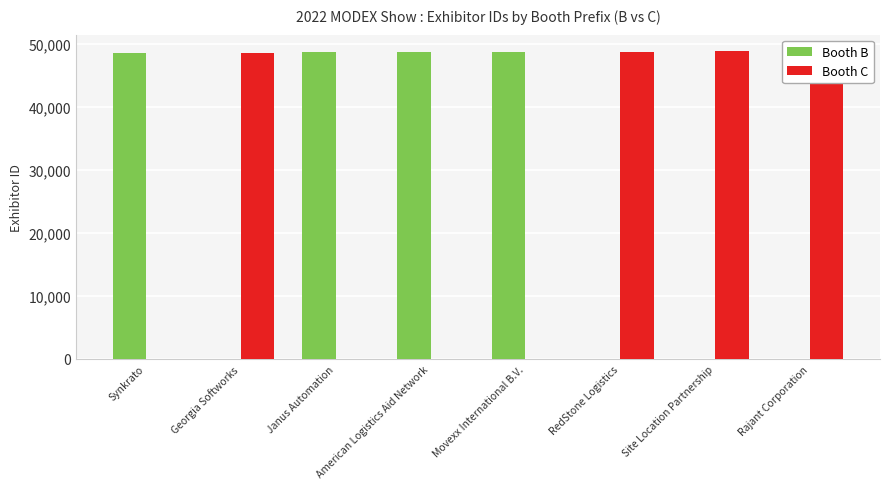

Rank the series by their maximum value, from highest to lowest.

Booth C, Booth B